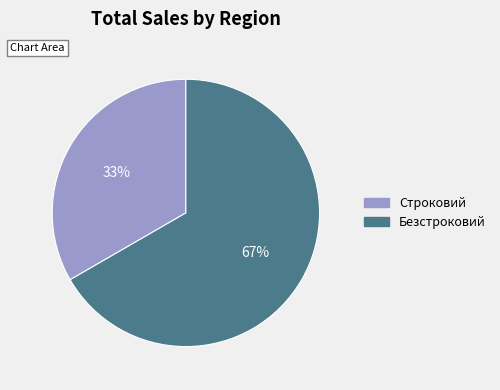

Which category accounts for the majority?

Безстроковий